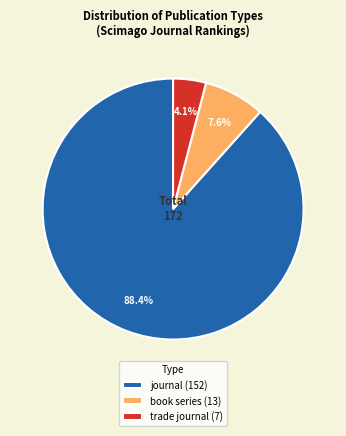

Which category has the biggest portion of the pie?

journal (152)